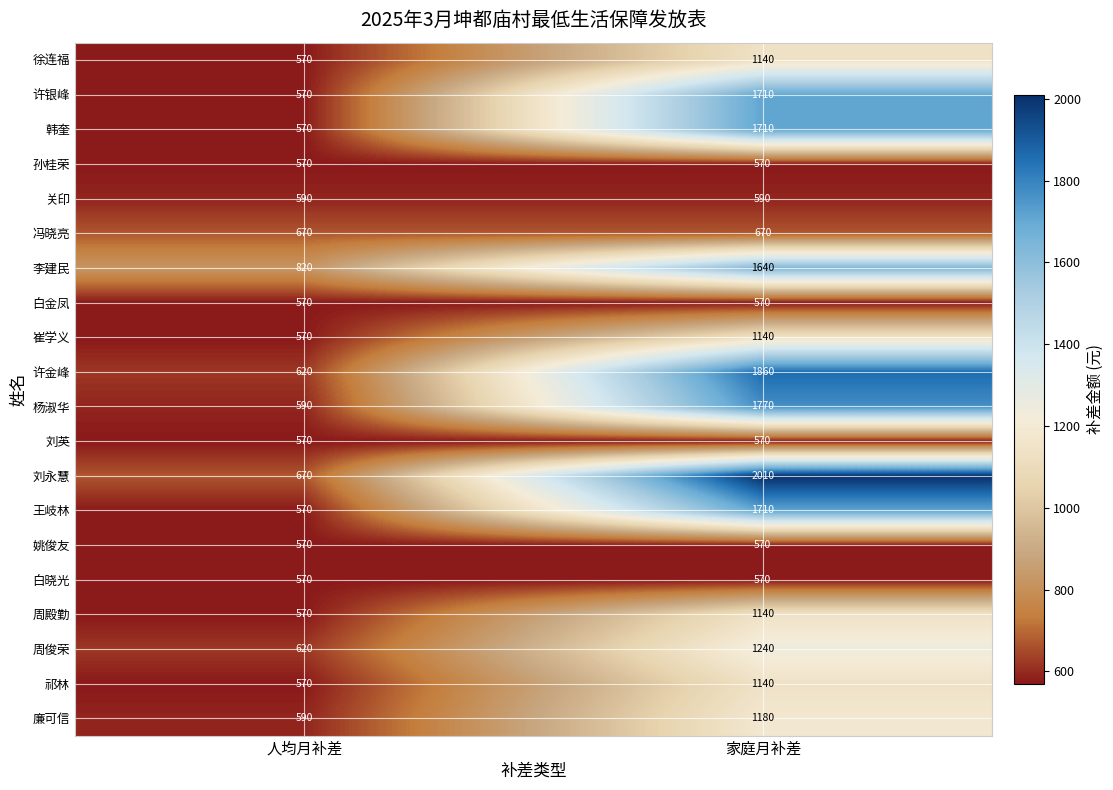

Is it true that 关印 equals 590 at 人均月补差?

True